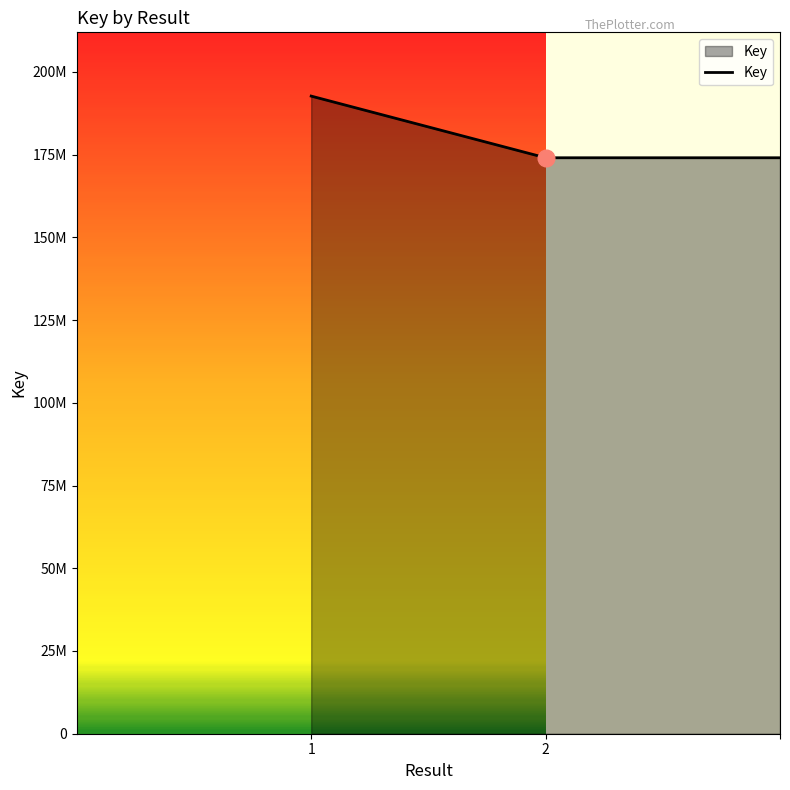

Reading left to right, extract all data points from this chart.

192692258	174055798	174055798